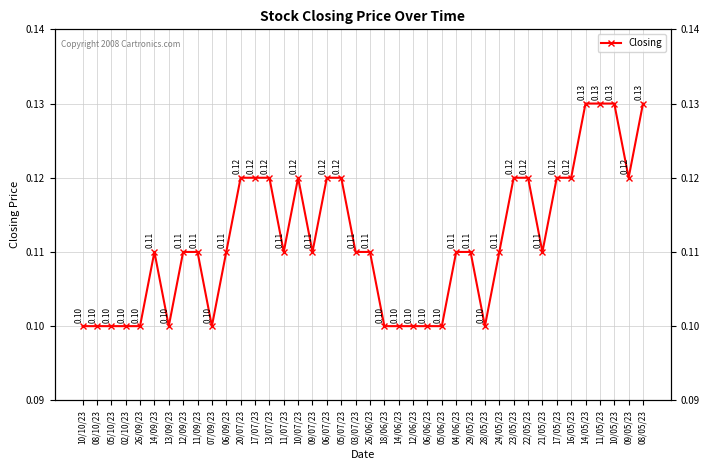

What is the label of the 29th point from the right?

20/07/23